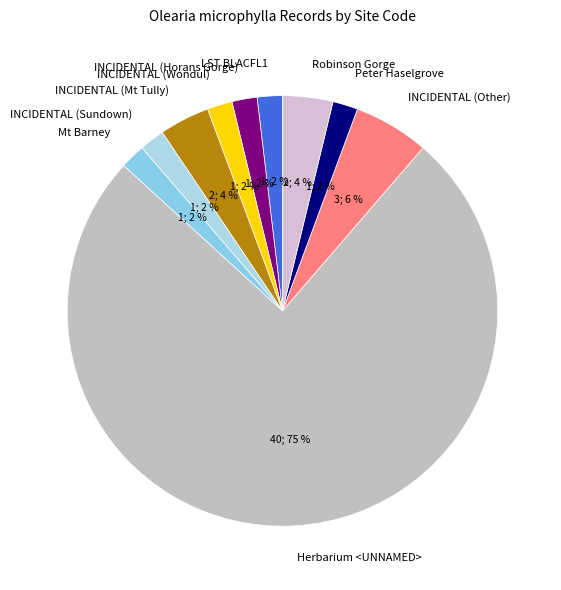

To the nearest percent, what is the average slice percentage?

10%